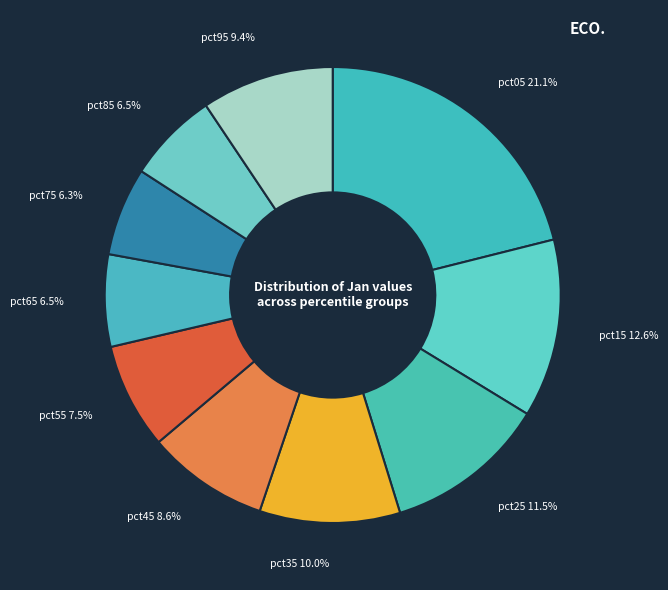

Which category has the biggest portion of the pie?

pct05